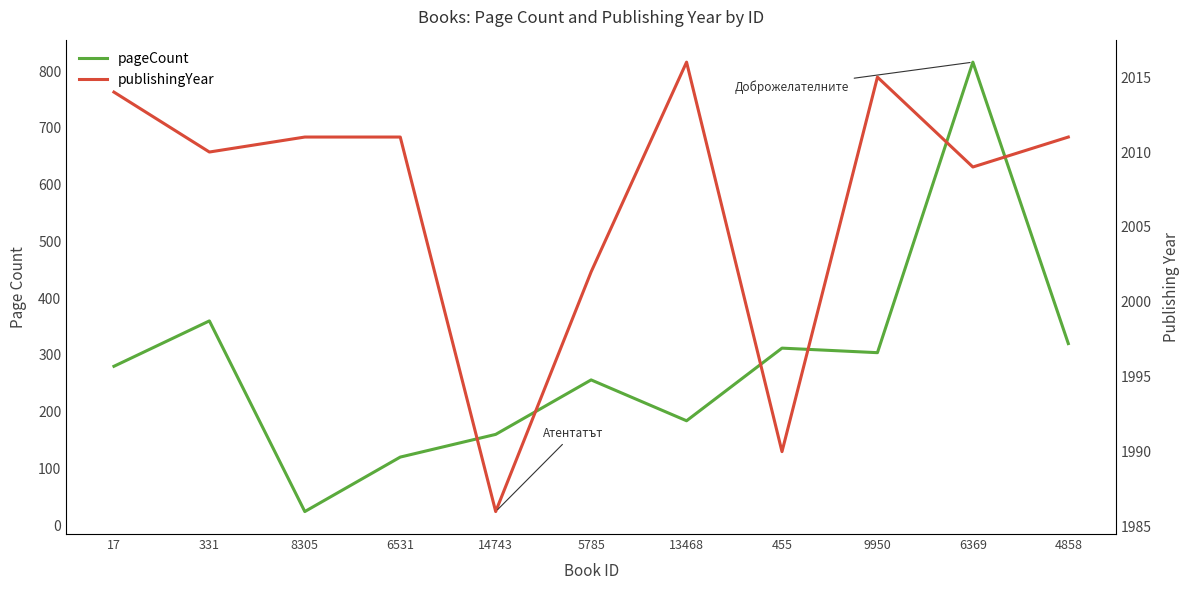

What position from the right is 13468?

5